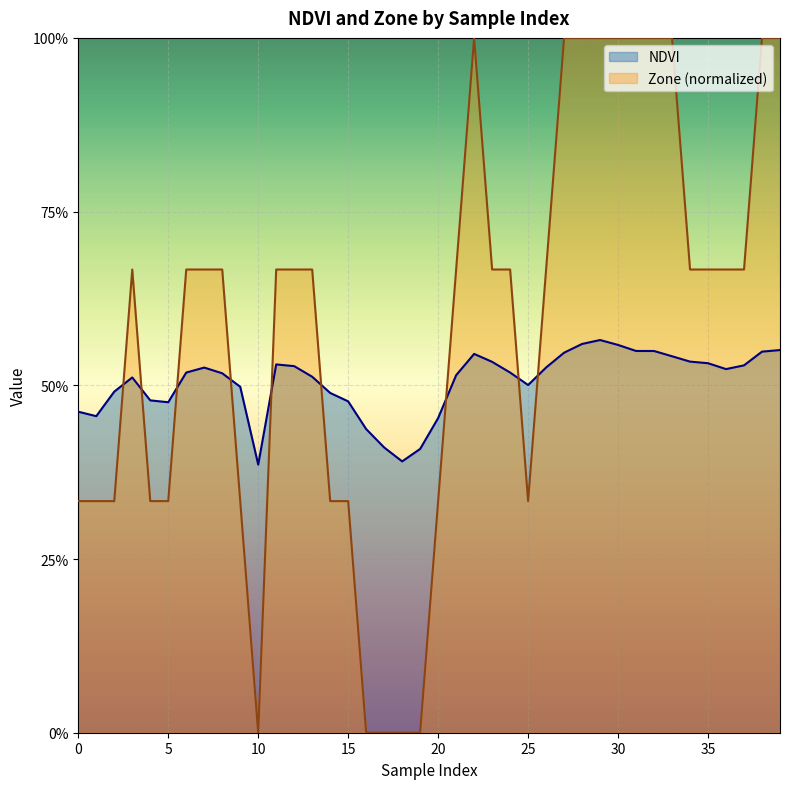

Between 16 and 12, which is larger?

12